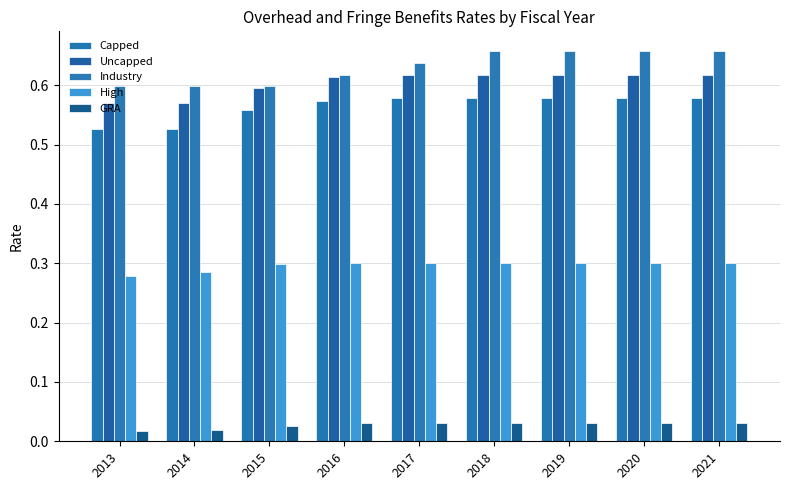

True or false: Uncapped has a value of 0.6 at 2018.

True